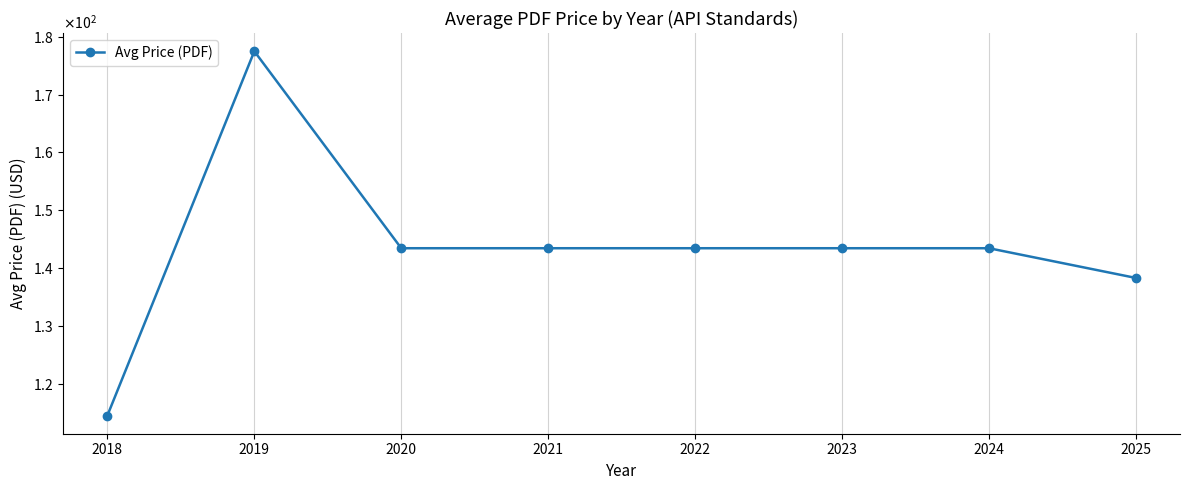

Reading right to left, what are all the values shown in this chart?

138.3	143.4	143.4	143.4	143.4	143.4	177.5	114.5